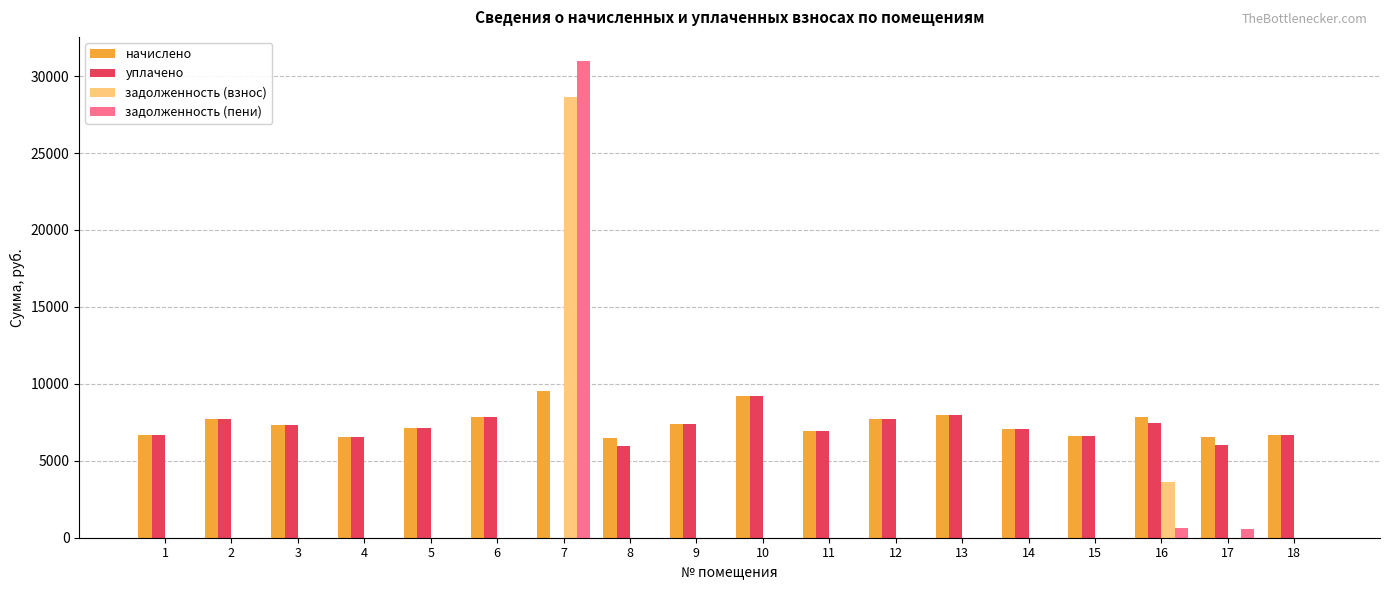

What is the sum of all начислено values?

133117.0